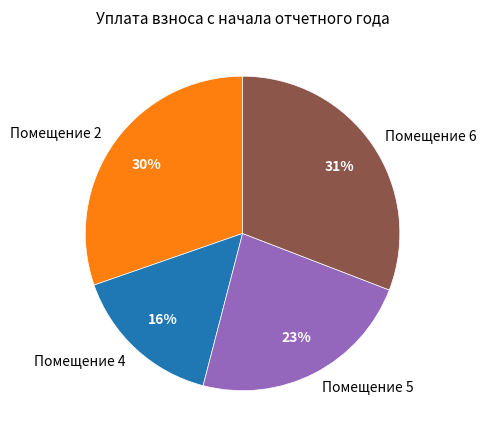

Is the sum of Помещение 6 and Помещение 2 greater than half?

Yes